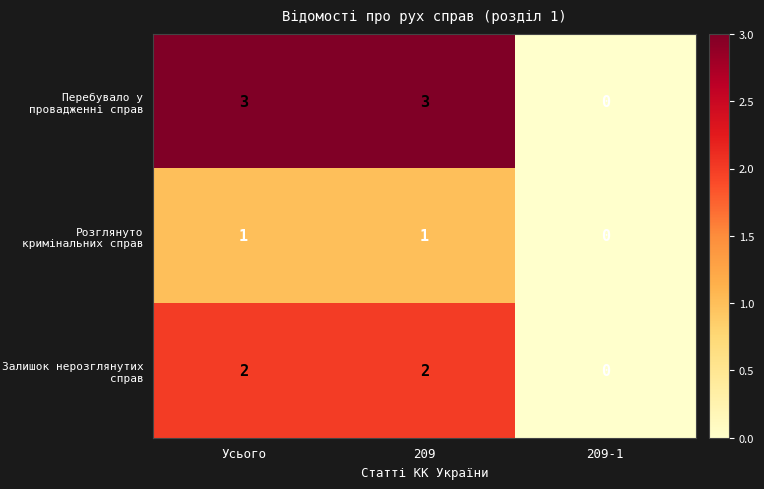

Between Усього and 209-1, which series saw the biggest shift?

Перебувало у провадженні справ